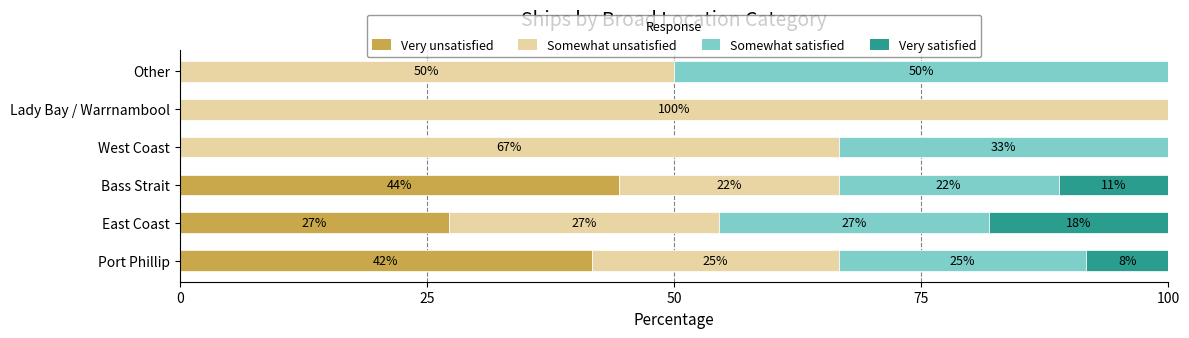

What are all the series names shown in the legend?

Very unsatisfied, Somewhat unsatisfied, Somewhat satisfied, Very satisfied